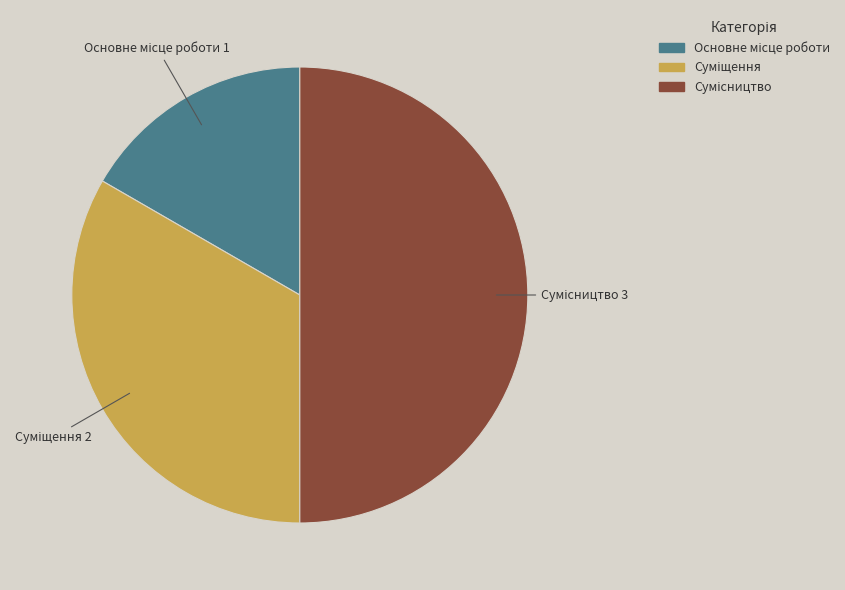

How many segments does this pie chart have?

3